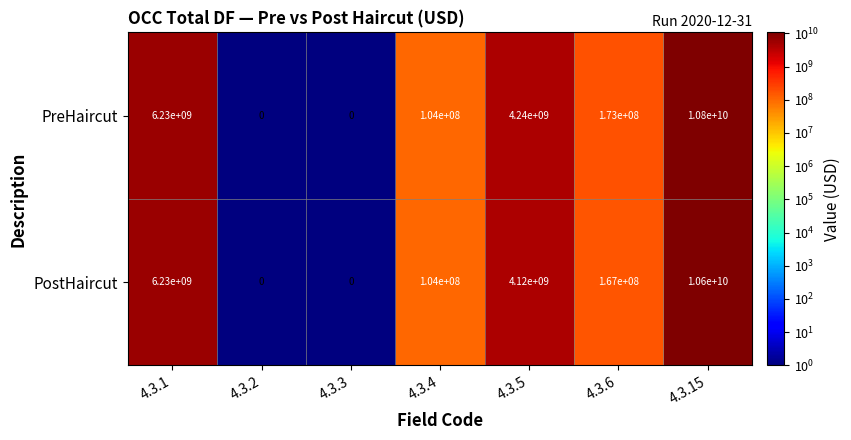

At which category does the chart reach its peak across all series?

4.3.15